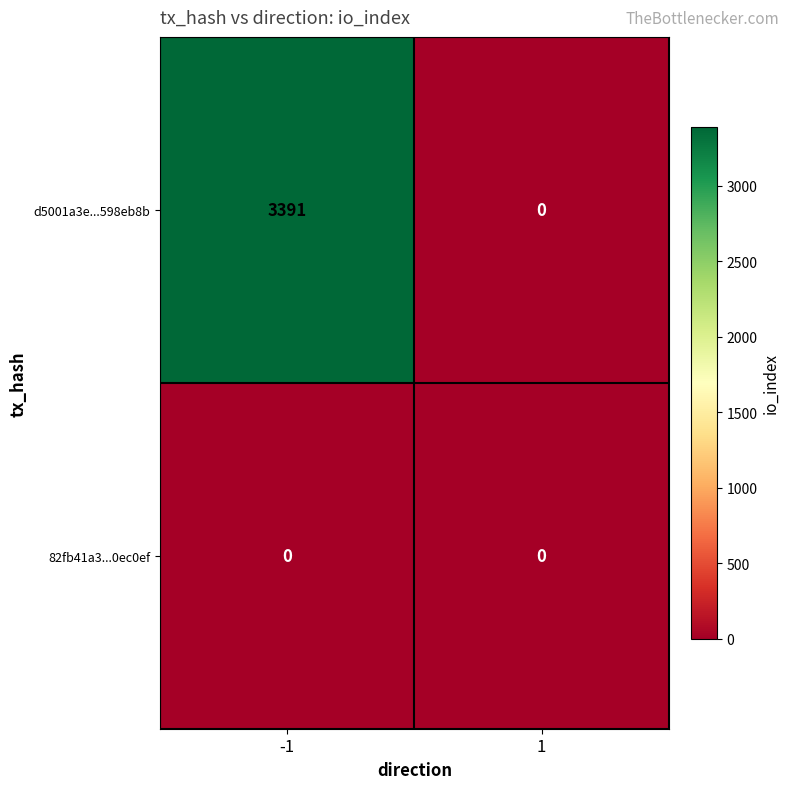

True or false: 82fb41a3...0ec0ef has a value of 0 at -1.

True